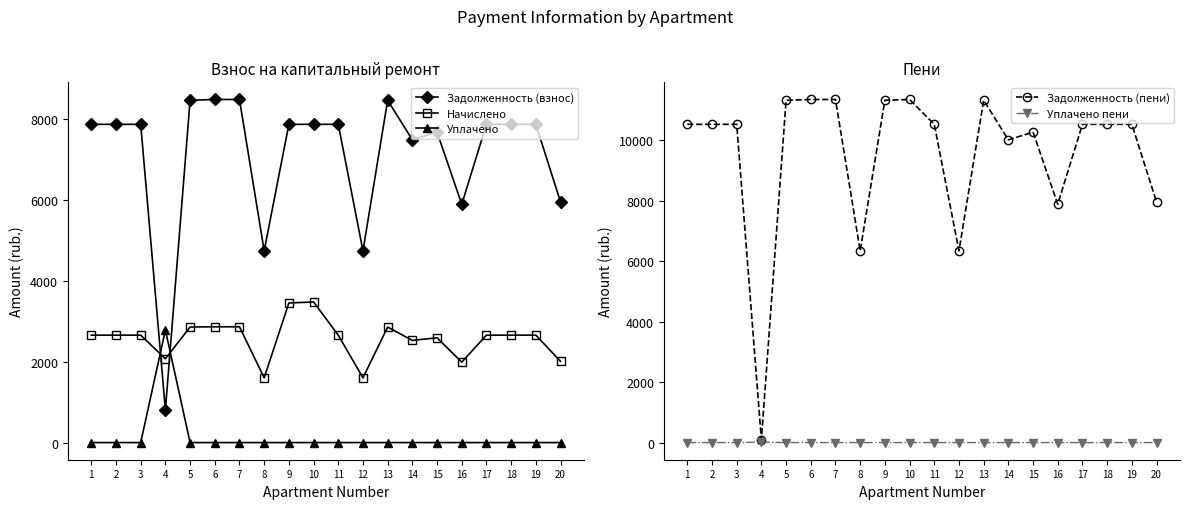

In Задолженность (взнос), how many points are higher than both neighbors (excluding endpoints)?

2